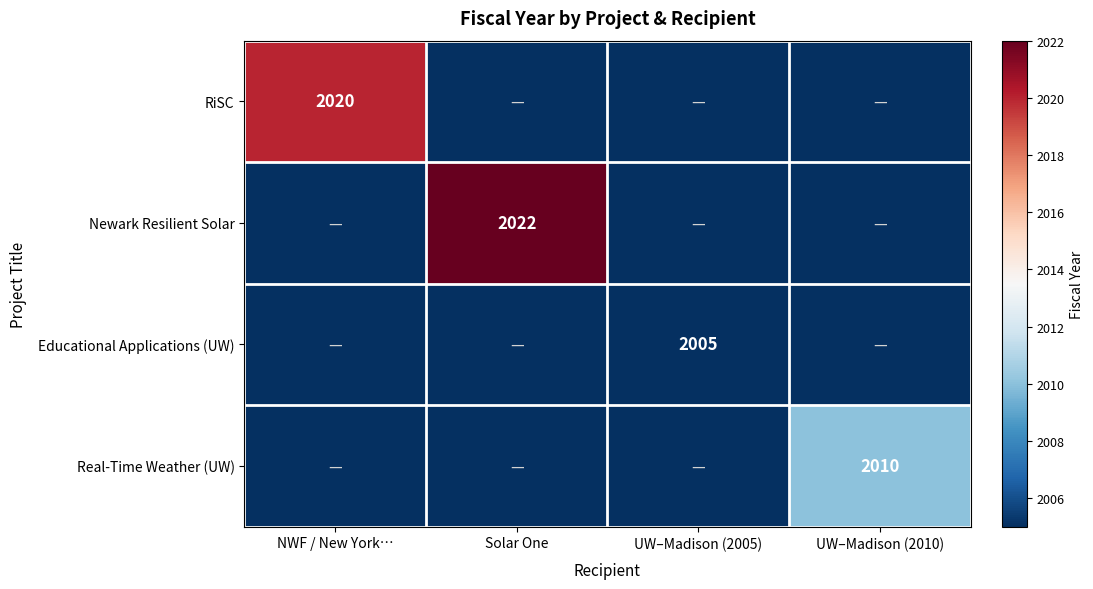

The value of RiSC at NWF / New York… is 2020. True or false?

True